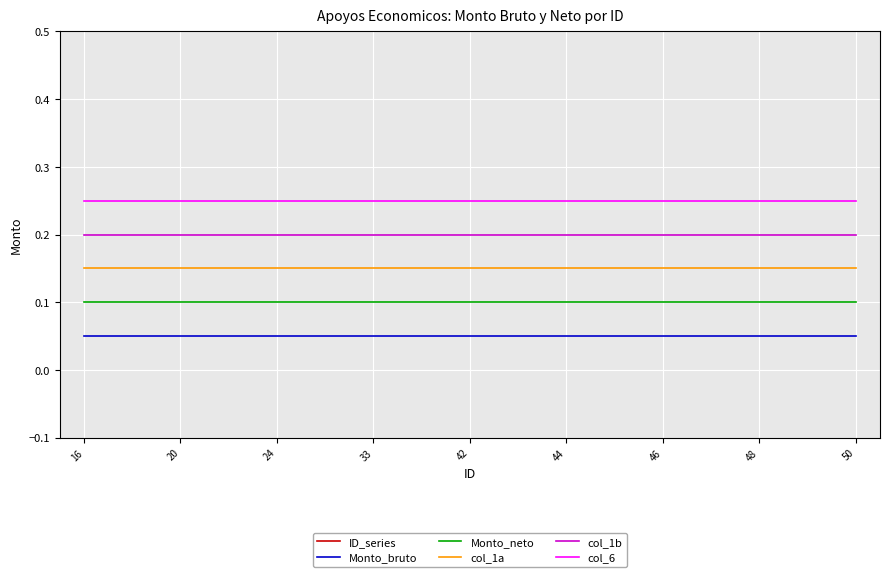

The Monto_neto series shows 0.0 at 20. True or false?

False